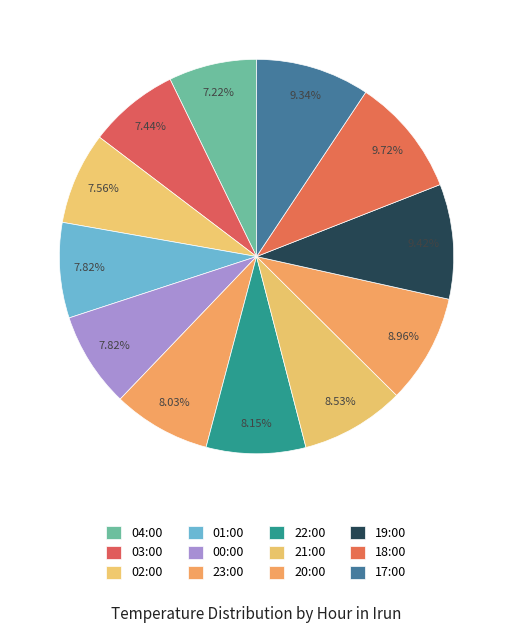

To the nearest percent, what percentage of the pie is 02:00?

8%